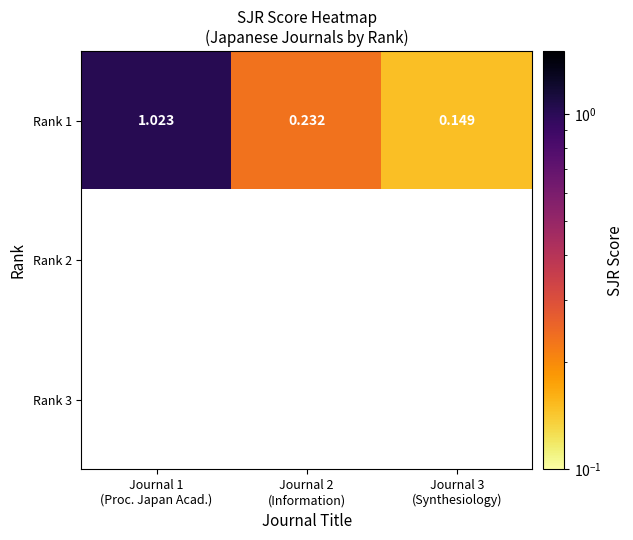

At how many categories does at least one series exceed 0?

3